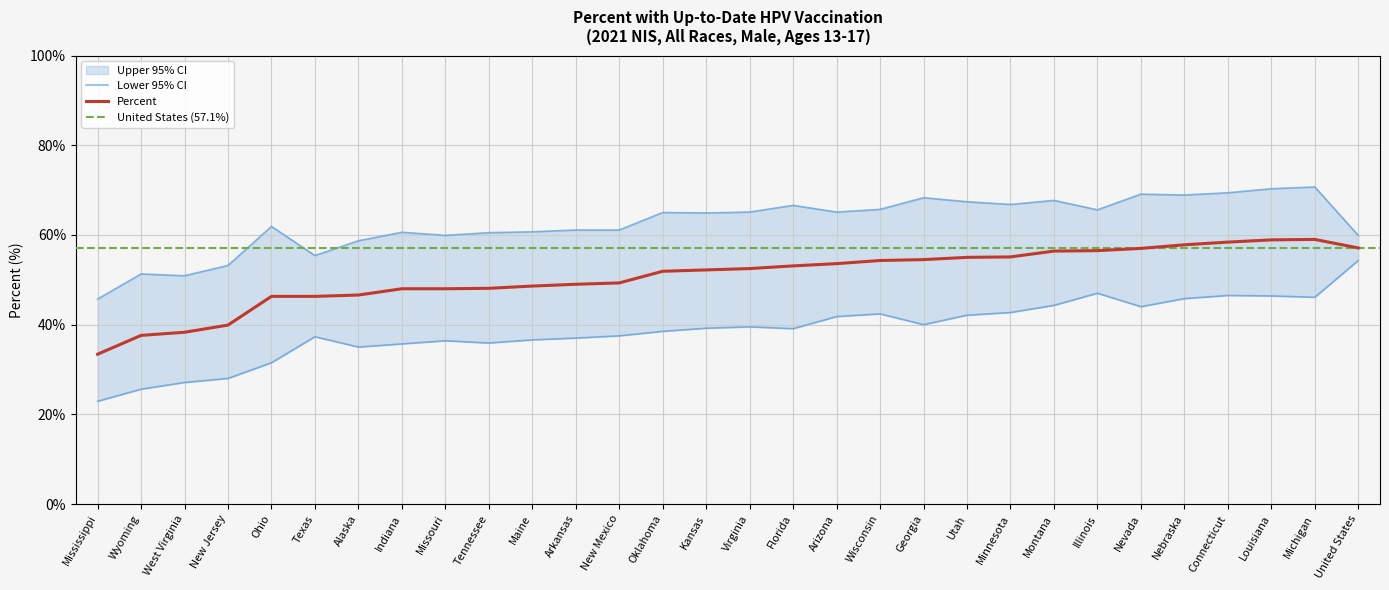

Is it true that Lower 95% CI equals 26.0 at Texas?

False